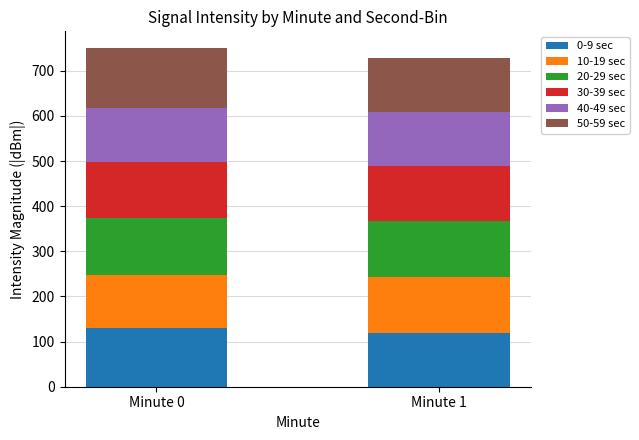

Reading left to right, list the values for the 0-9 sec series.

129.2	119.7